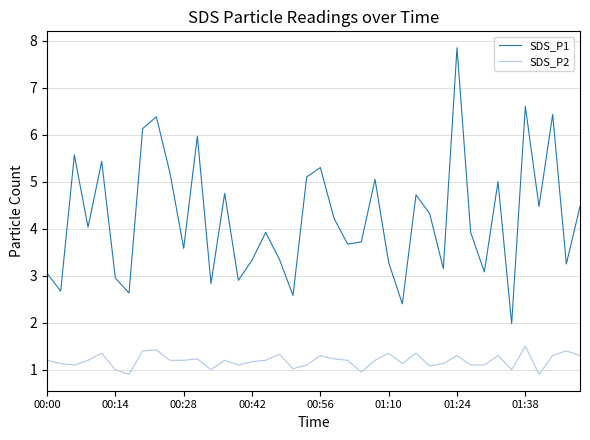

Which series has the largest range (max minus min)?

SDS_P1